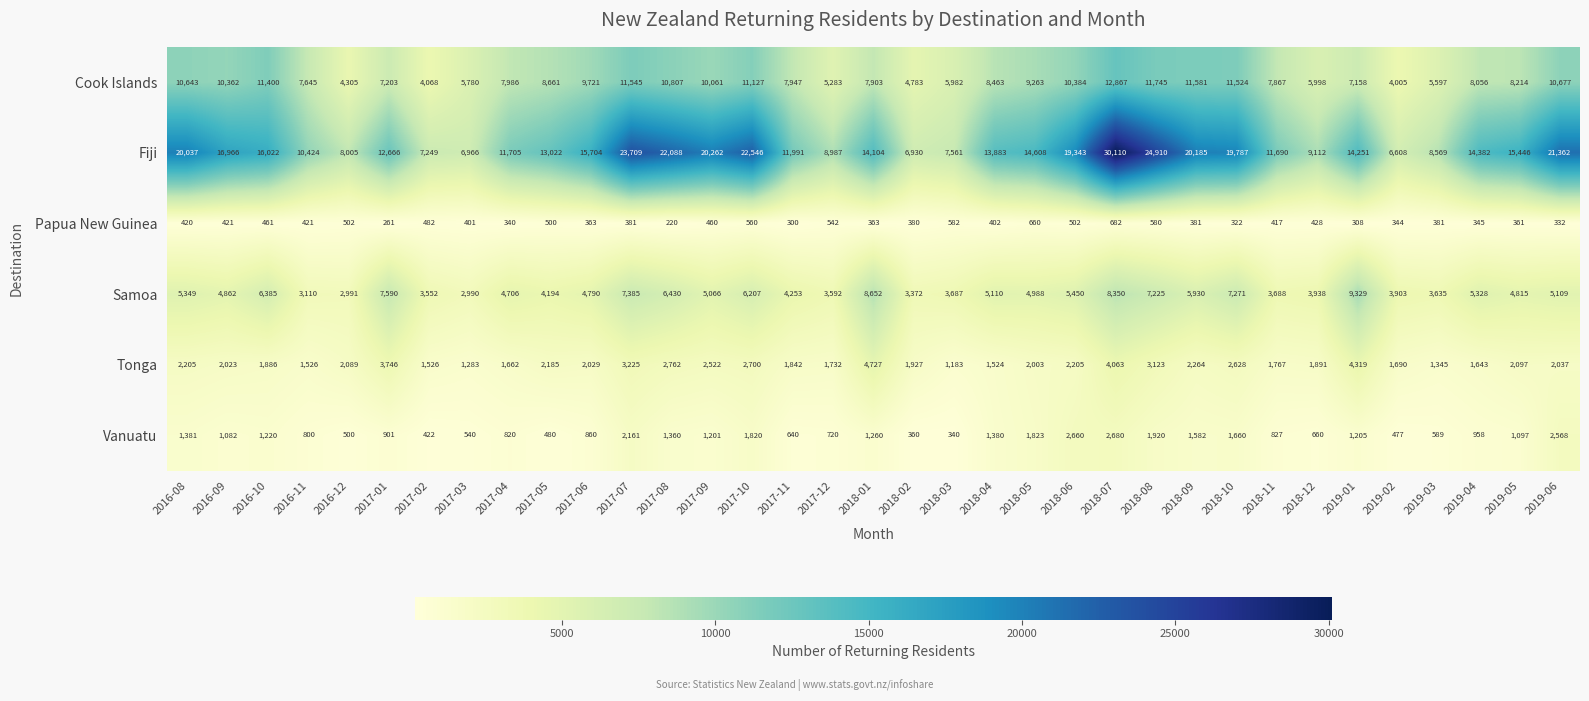

What is the sum of all Tonga values?

79379